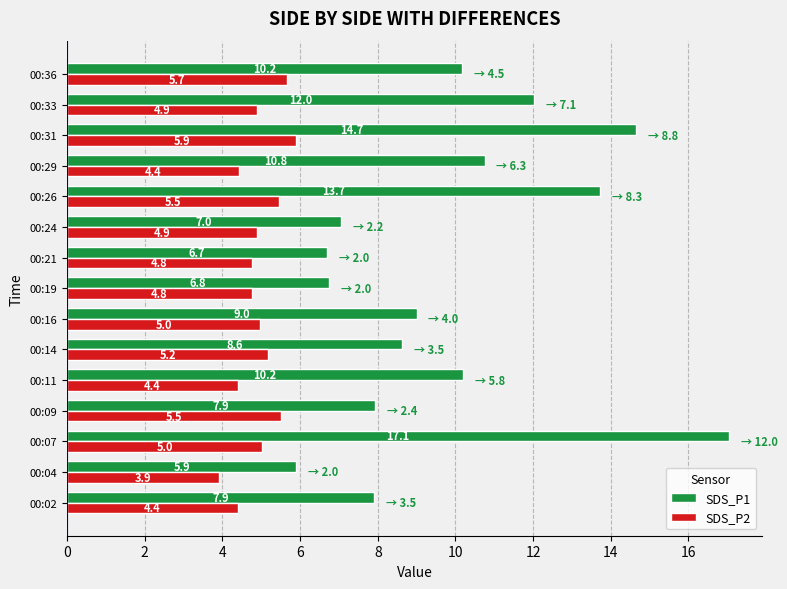

Which series has the largest range (max minus min)?

SDS_P1